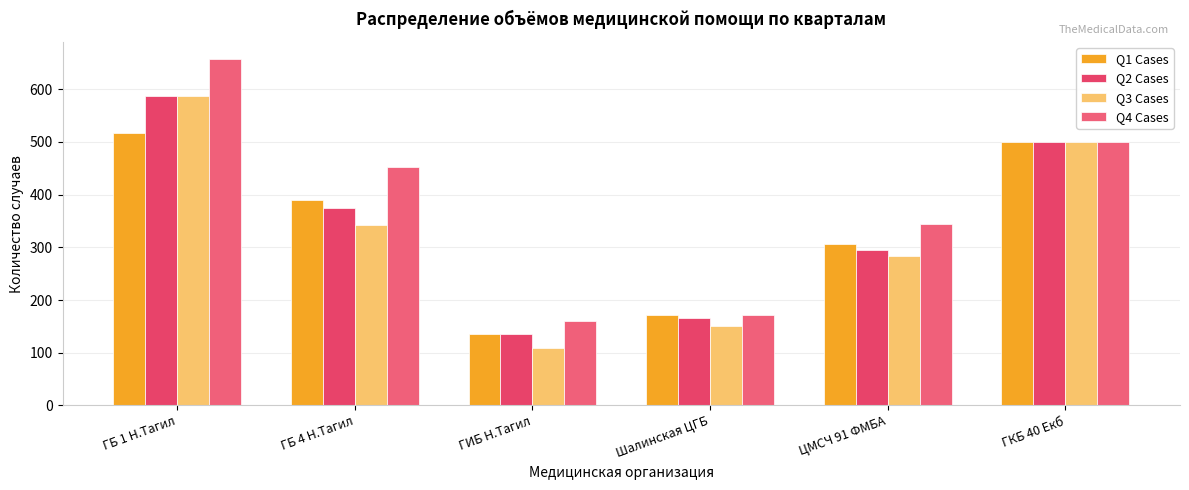

What position from the right is ГИБ Н.Тагил?

4